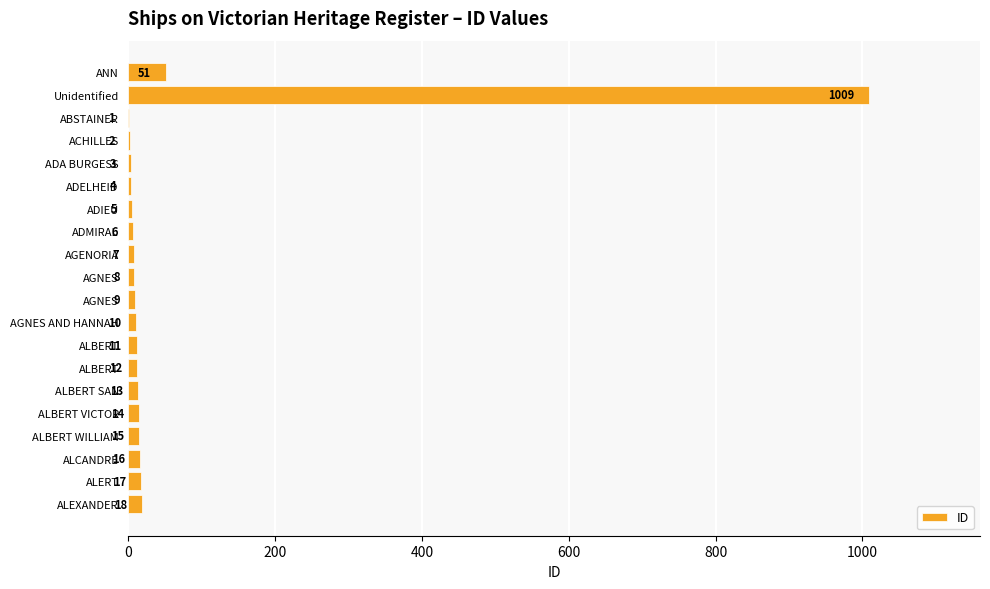

How many series are shown in this chart?

1